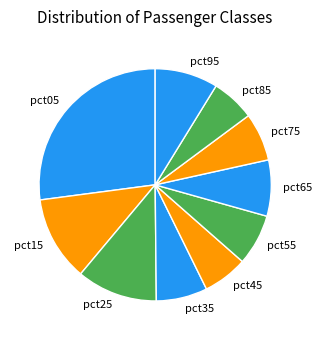

Does pct65 represent more than half of the total?

No